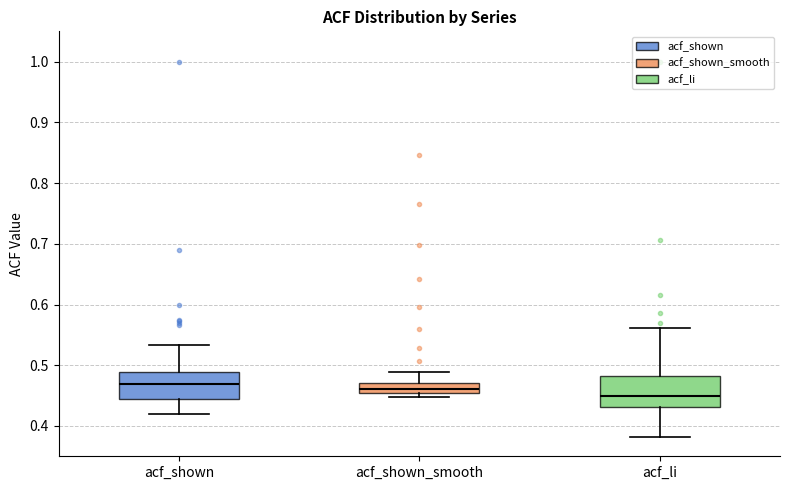

Reading left to right, transcribe this box plot: for each box, give where its median line is, the range the box spans, and where its two whiskers end, as read against the y-axis. The values are not printed on the chart, so give them approximately, as read against the axis.

acf_shown: median 0.47, box 0.44 to 0.49, whiskers 0.42 to 0.53
acf_shown_smooth: median 0.46 (inside the box), box 0.46 to 0.47, whiskers 0.45 to 0.49
acf_li: median 0.45, box 0.43 to 0.48, whiskers 0.38 to 0.56